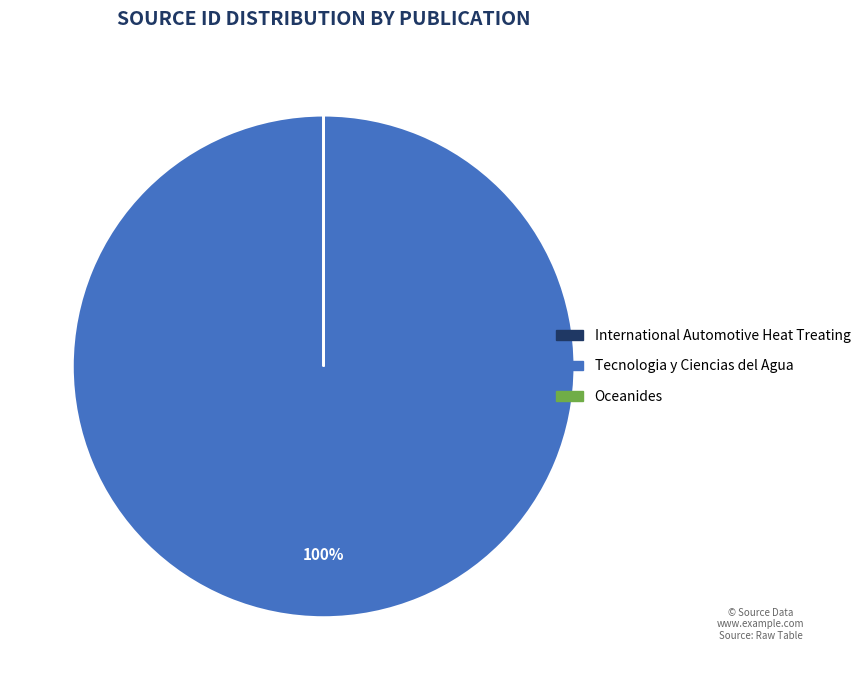

Is Tecnologia y Ciencias del Agua the majority of the pie?

Yes